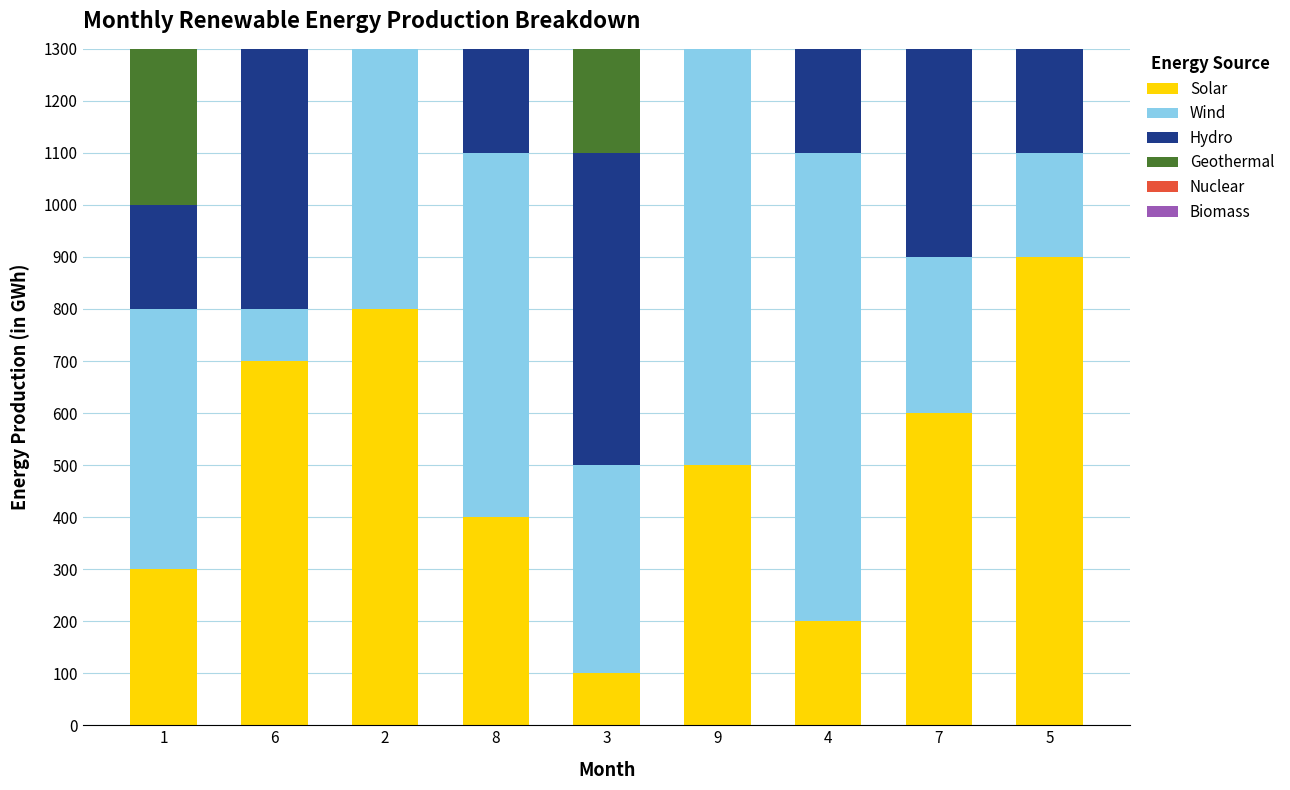

Is it true that Geothermal equals 500 at 6?

True